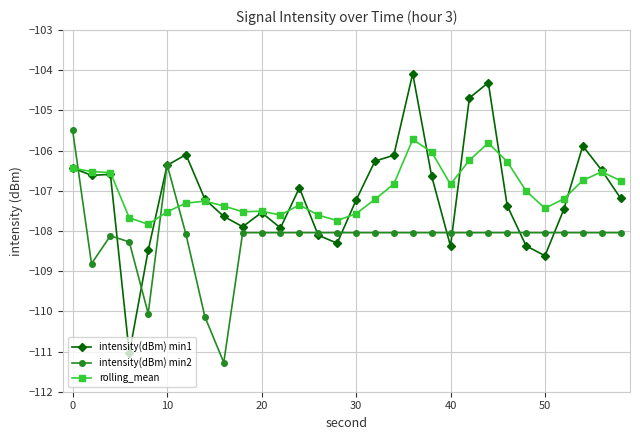

How many data points in intensity(dBm) min1 are above -107?

14